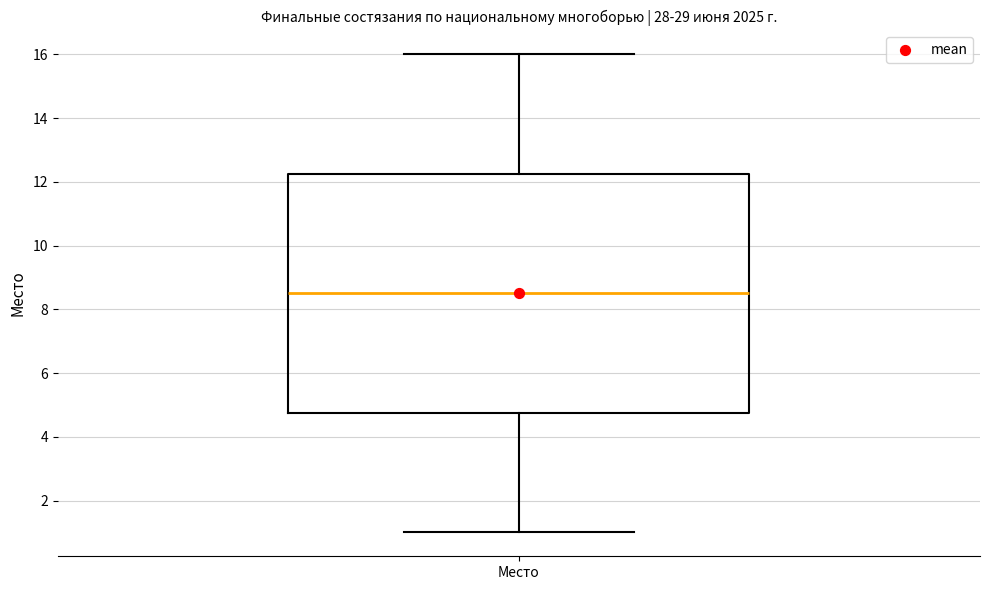

Transcribe this box plot: give where the median line is, the range the box spans, and where the two whiskers end, as read against the y-axis. The values are not printed on the chart, so give them approximately, as read against the axis.

median 8.6, box 4.8 to 12.2, whiskers 1.0 to 16.0